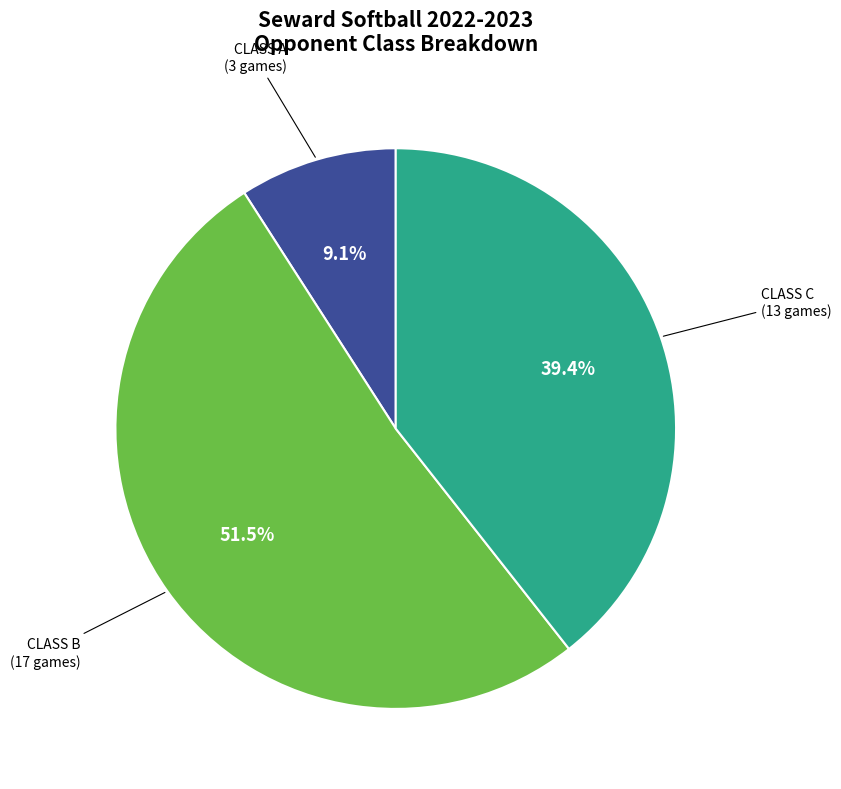

Does any single category account for the majority?

Yes